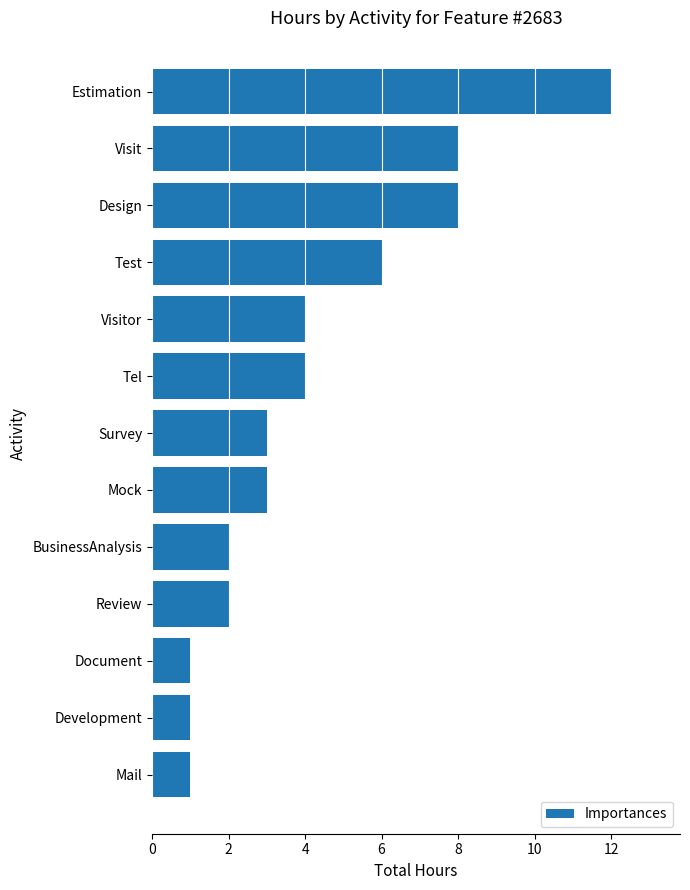

What is the difference between the second highest and second lowest values?

7